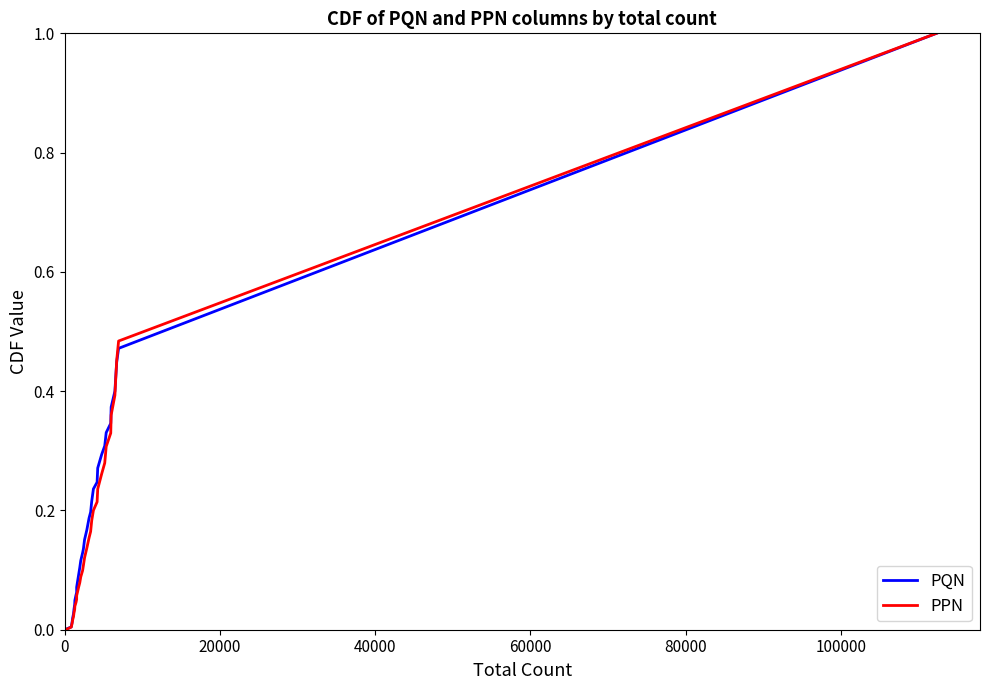

What is the highest value of the PQN series?

1.0